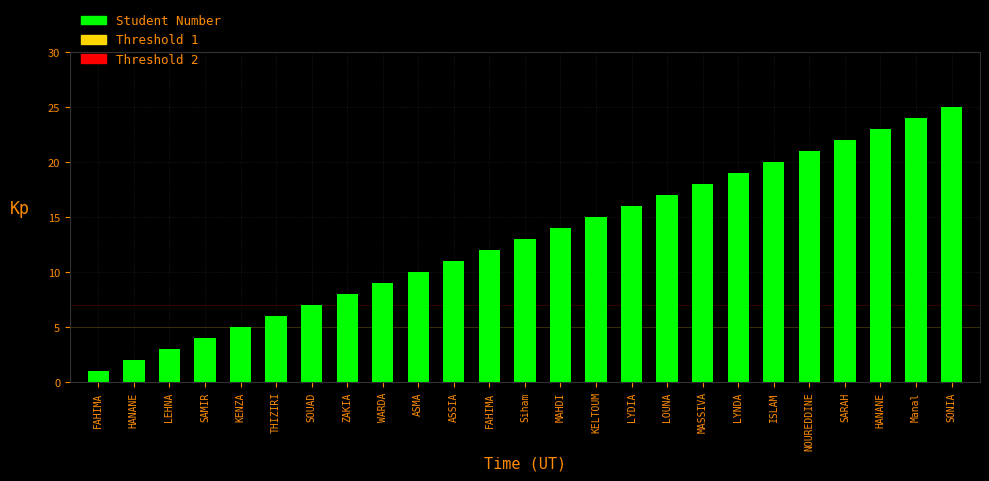

What is the difference between the second highest and second lowest values?

22